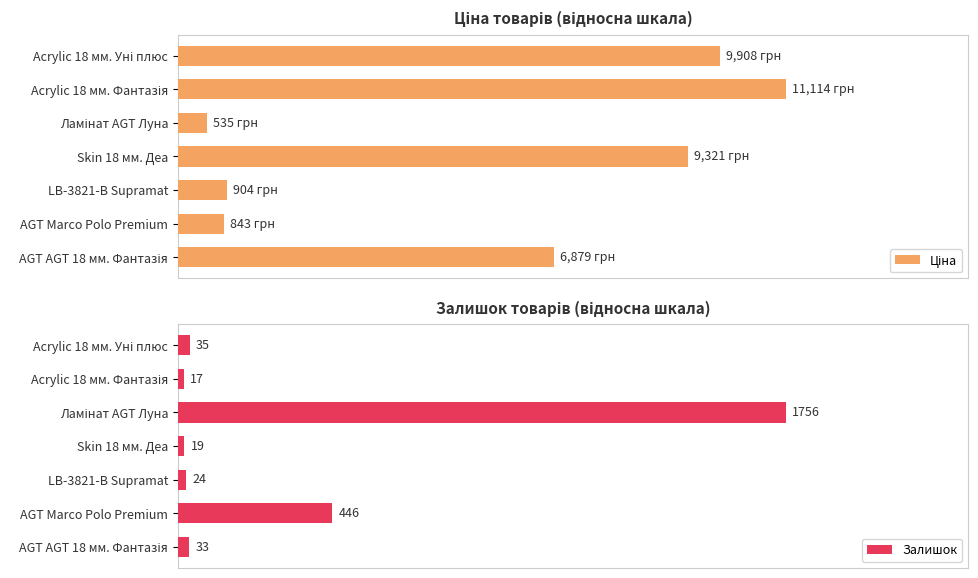

Count the number of categories in the chart.

7